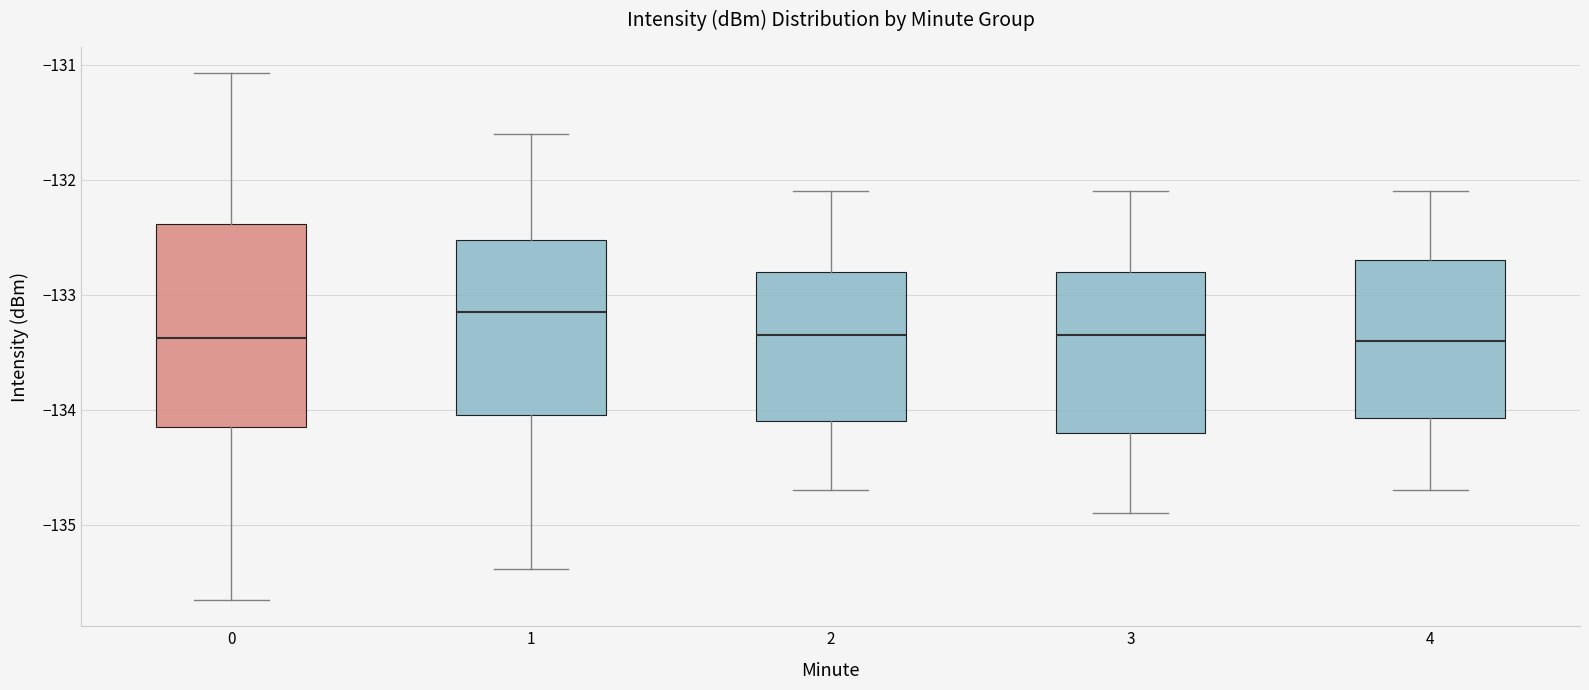

Reading left to right, transcribe this box plot: for each box, give where its median line is, the range the box spans, and where its two whiskers end, as read against the y-axis. The values are not printed on the chart, so give them approximately, as read against the axis.

0: median -133.4, box -134.1 to -132.4, whiskers -135.7 to -131.1
1: median -133.1, box -134.0 to -132.5, whiskers -135.4 to -131.6
2: median -133.3, box -134.1 to -132.8, whiskers -134.7 to -132.1
3: median -133.3, box -134.2 to -132.8, whiskers -134.9 to -132.1
4: median -133.4, box -134.1 to -132.7, whiskers -134.7 to -132.1